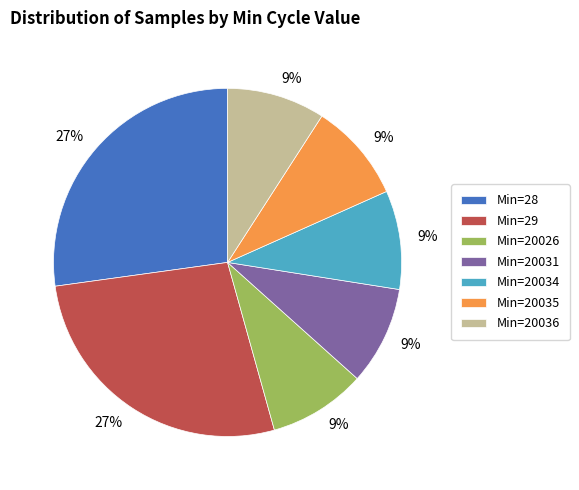

Is there any slice that represents more than half of the pie?

No